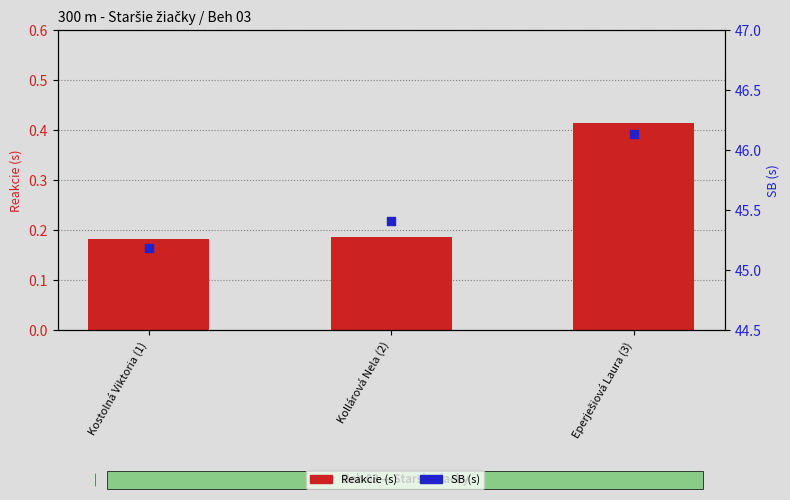

Which series contains the lowest Y value?

Reakcie (s)